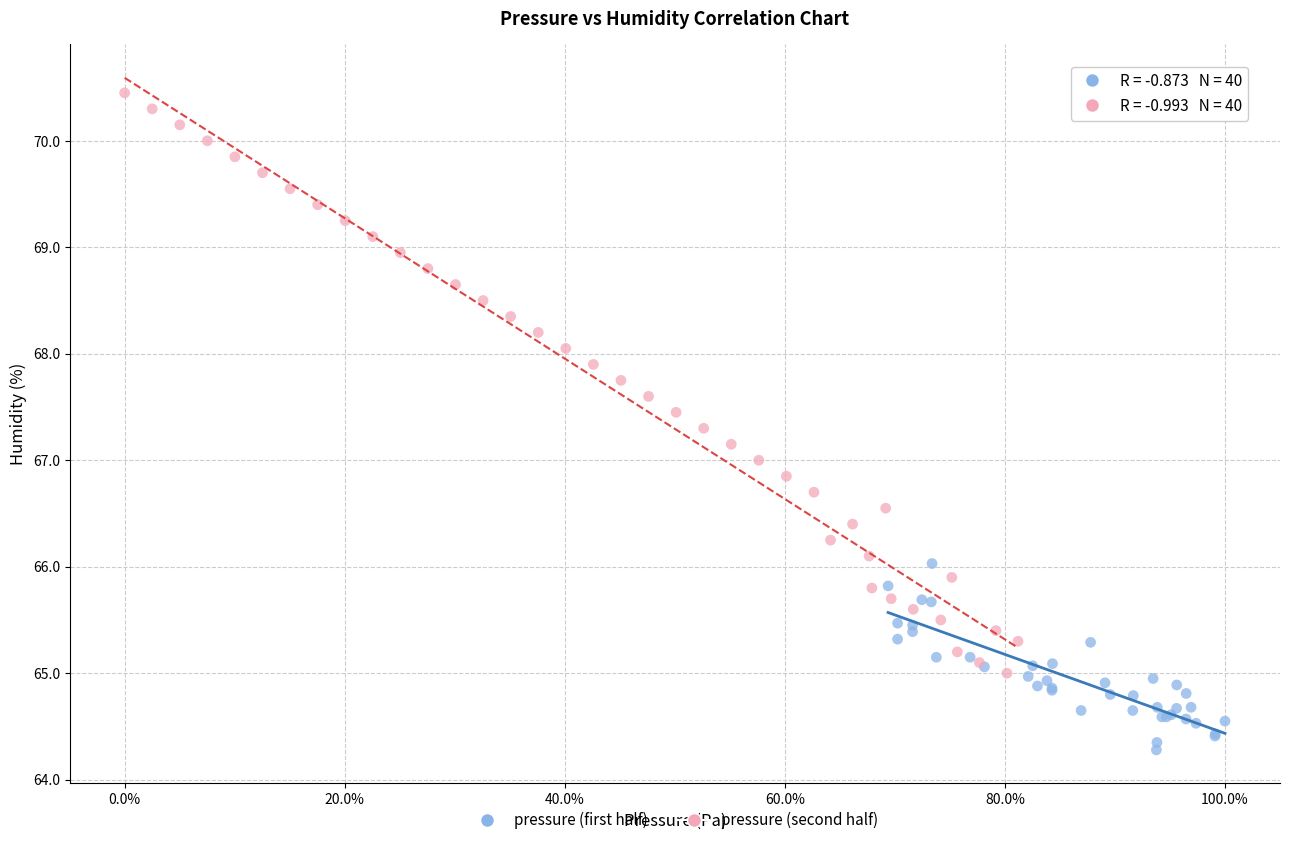

Which series has the largest Y range (max minus min)?

pressure (second half)